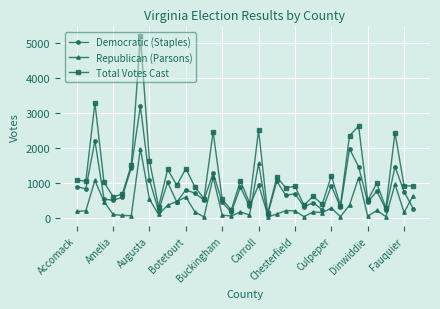

Rank the series by their maximum value, from highest to lowest.

Total Votes Cast, Democratic (Staples), Republican (Parsons)